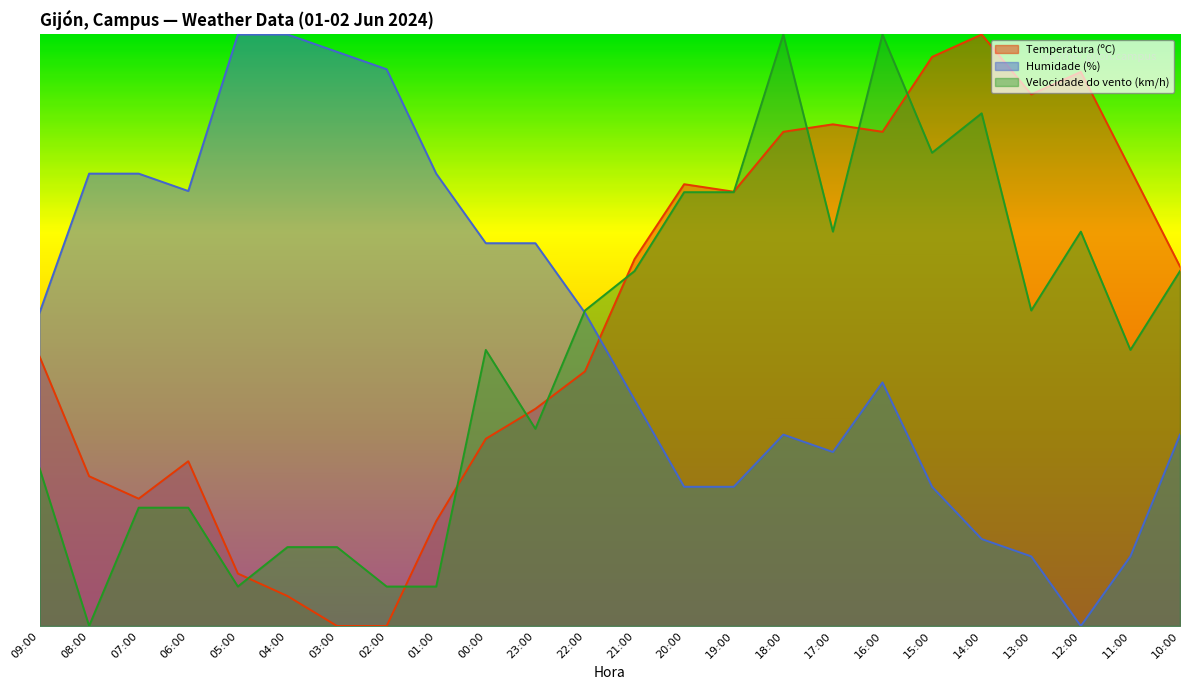

Reading left to right, transcribe all the data shown in this chart.

Temperatura (ºC): 09:00=0.5	08:00=0.3	07:00=0.2	06:00=0.3	05:00=0.1	04:00=0.1	03:00=0.0	02:00=0.0	01:00=0.2	00:00=0.3	23:00=0.4	22:00=0.4	21:00=0.6	20:00=0.7	19:00=0.7	18:00=0.8	17:00=0.8	16:00=0.8	15:00=1.0	14:00=1.0	13:00=0.9	12:00=0.9	11:00=0.8	10:00=0.6
Humidade (%): 09:00=0.5	08:00=0.8	07:00=0.8	06:00=0.7	05:00=1.0	04:00=1.0	03:00=1.0	02:00=0.9	01:00=0.8	00:00=0.6	23:00=0.6	22:00=0.5	21:00=0.4	20:00=0.2	19:00=0.2	18:00=0.3	17:00=0.3	16:00=0.4	15:00=0.2	14:00=0.1	13:00=0.1	12:00=0.0	11:00=0.1	10:00=0.3
Velocidade do vento (km/h): 09:00=0.3	08:00=0.0	07:00=0.2	06:00=0.2	05:00=0.1	04:00=0.1	03:00=0.1	02:00=0.1	01:00=0.1	00:00=0.5	23:00=0.3	22:00=0.5	21:00=0.6	20:00=0.7	19:00=0.7	18:00=1.0	17:00=0.7	16:00=1.0	15:00=0.8	14:00=0.9	13:00=0.5	12:00=0.7	11:00=0.5	10:00=0.6